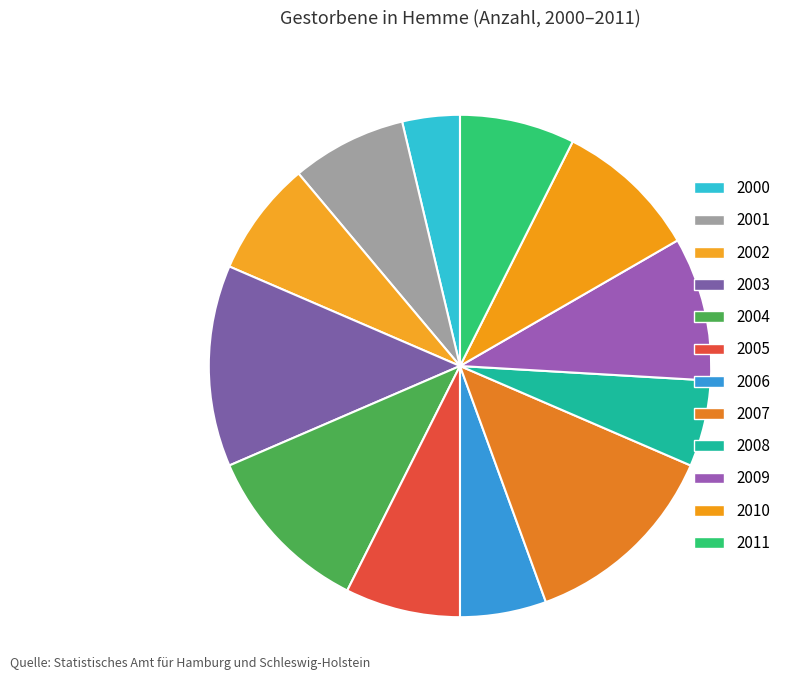

To the nearest percent, what percentage of the pie is 2006?

6%